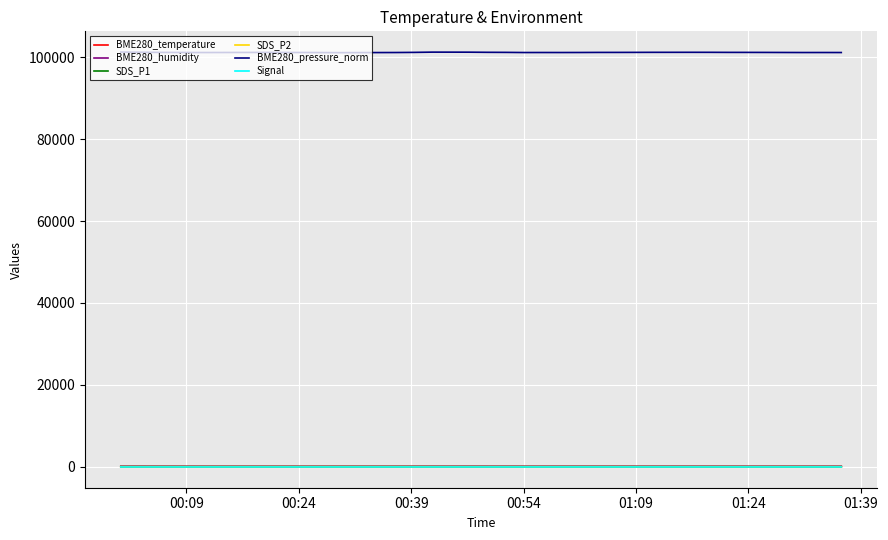

How many lines are shown in the chart?

6